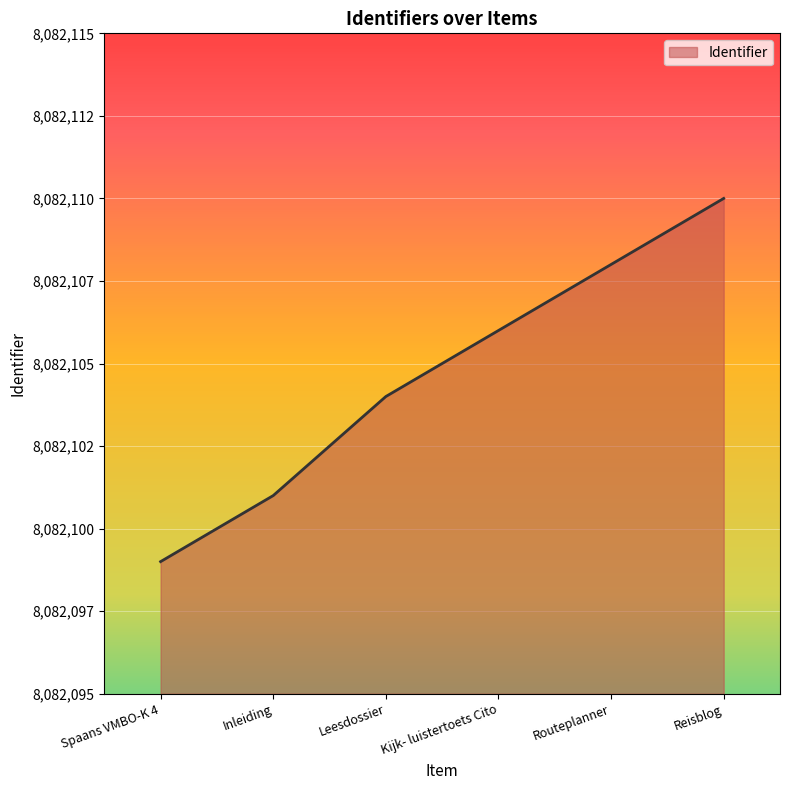

Does the chart have visible grid lines?

Yes